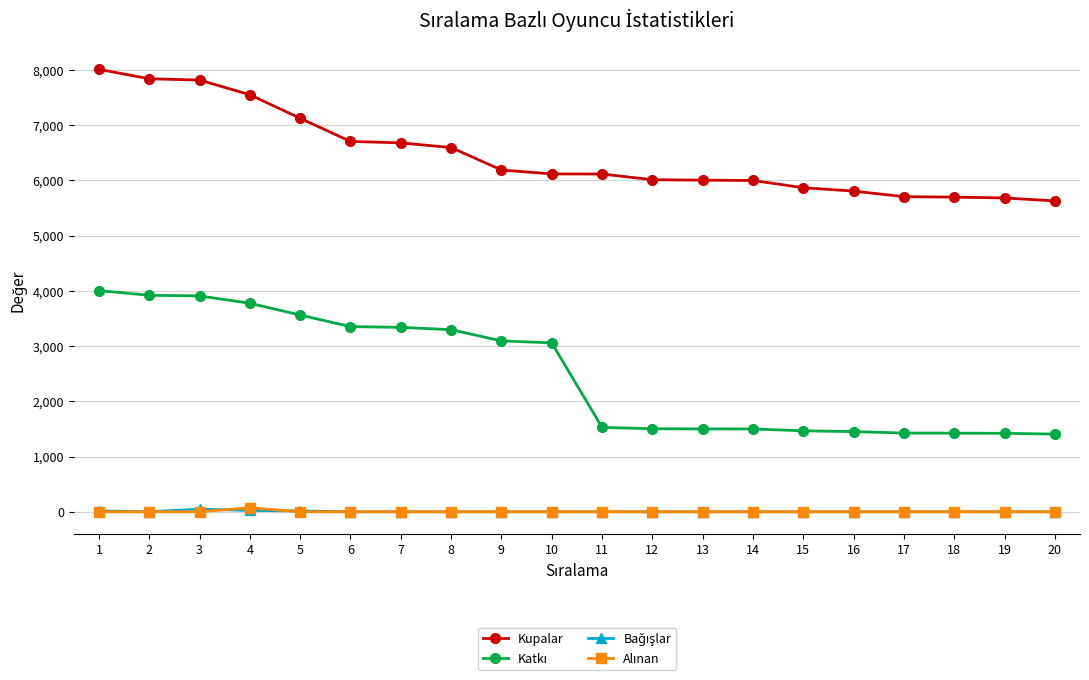

How many values in the Kupalar series are below 6115?

10